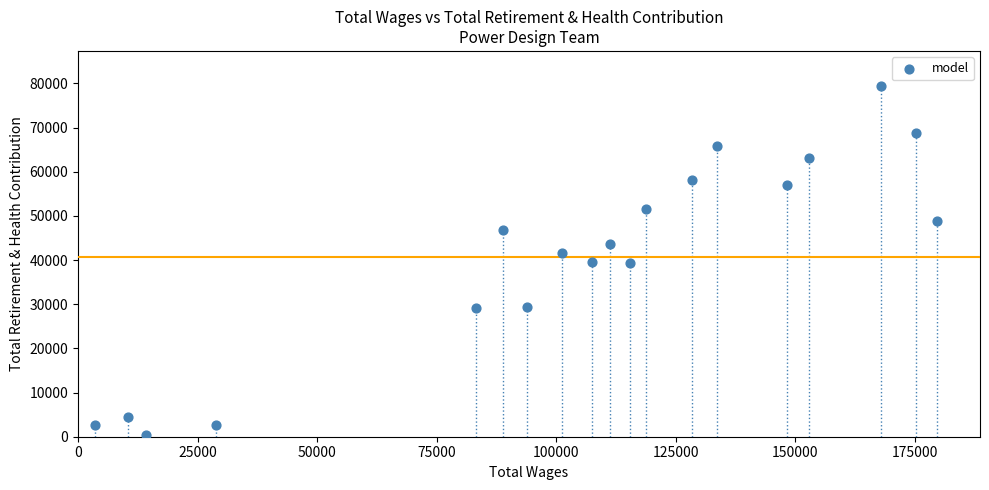

What is the range of X values (max minus min)?

176007